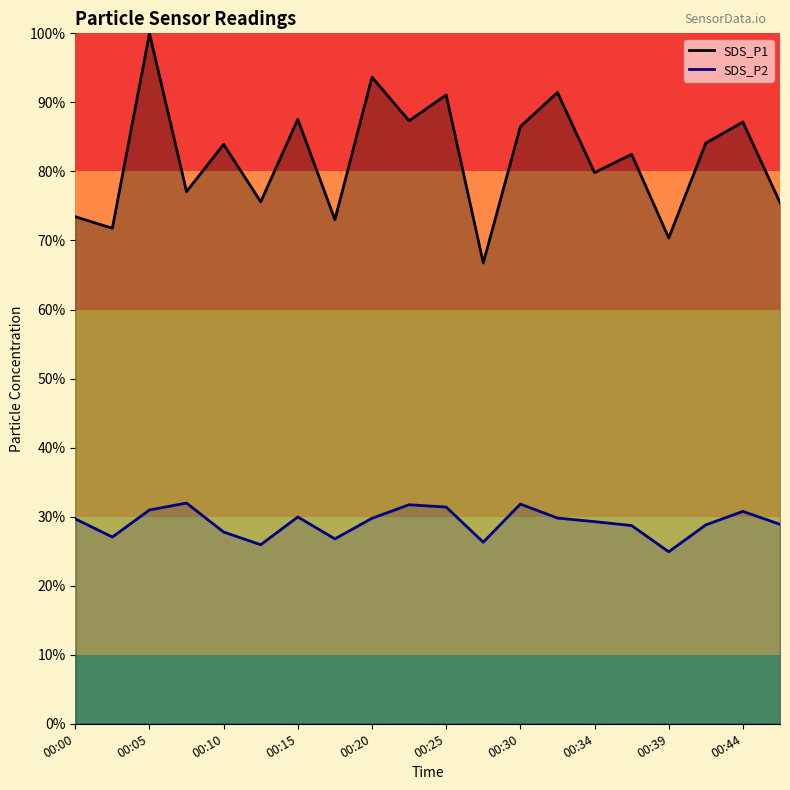

Reading left to right, list all the values displayed in this chart.

SDS_P1: 73.4	71.8	100.0	77.1	83.9	75.6	87.5	73.0	93.6	87.3	91.1	66.7	86.5	91.4	79.8	82.5	70.4	84.1	87.2	75.5
SDS_P2: 29.7	27.0	31.0	32.0	27.8	25.9	30.0	26.8	29.8	31.7	31.4	26.3	31.8	29.8	29.3	28.7	24.9	28.8	30.8	28.9